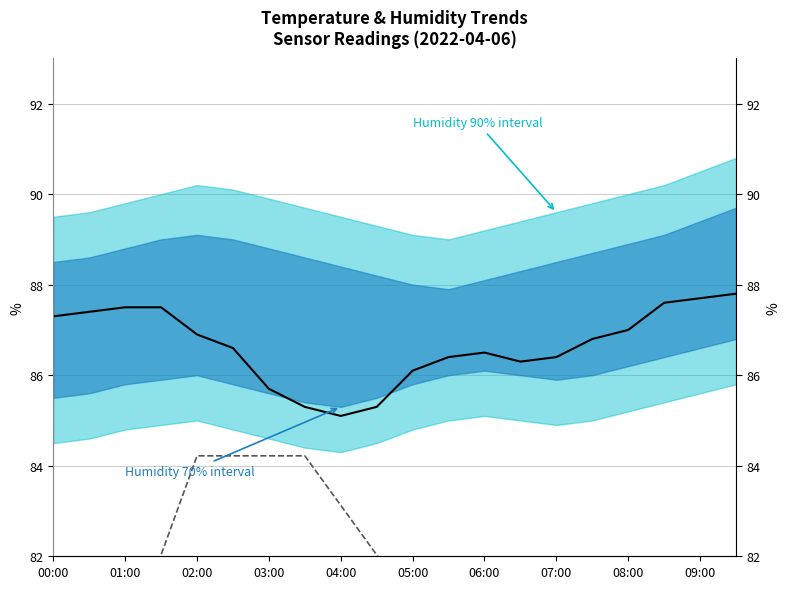

Which series has the widest spread of values?

Temp (scaled)